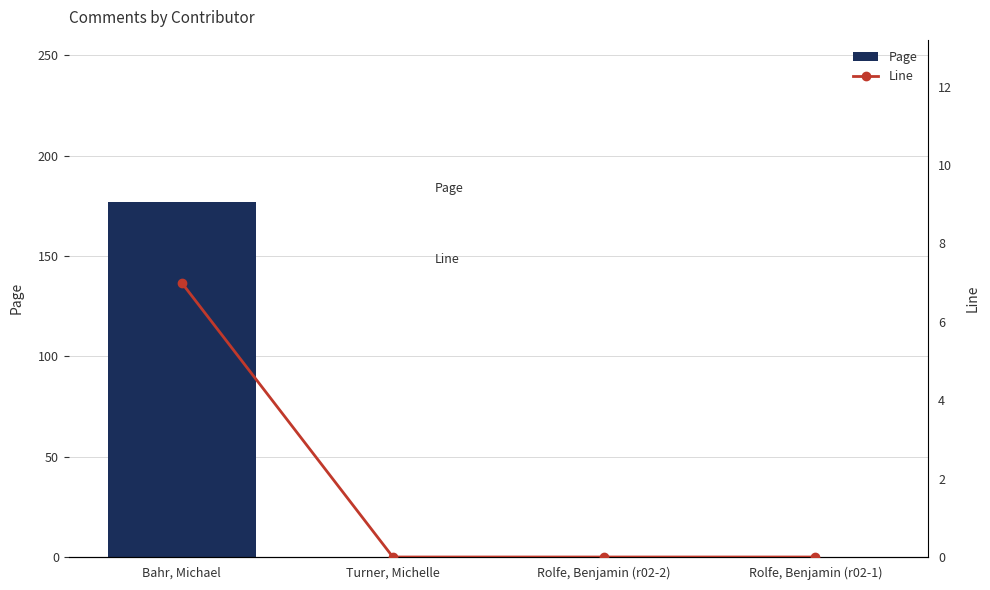

At which category does the chart reach its peak across all series?

Bahr, Michael